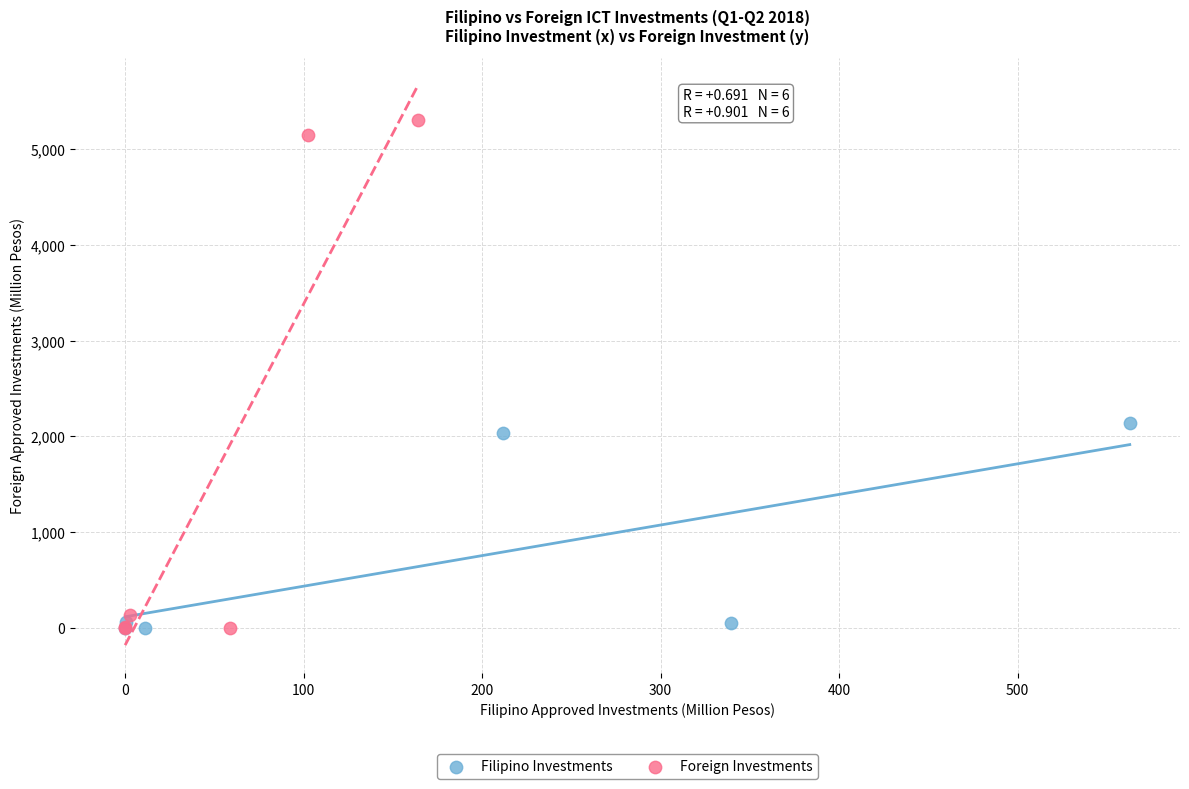

Which series contains the highest Y value?

Foreign Investments